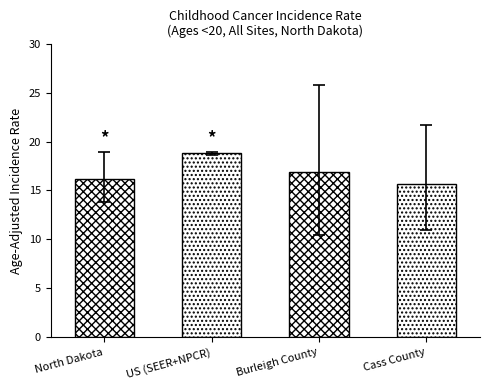

Reading right to left, what are all the values shown in this chart?

Cass County=15.7	Burleigh County=16.9	US (SEER+NPCR)=18.8	North Dakota=16.2